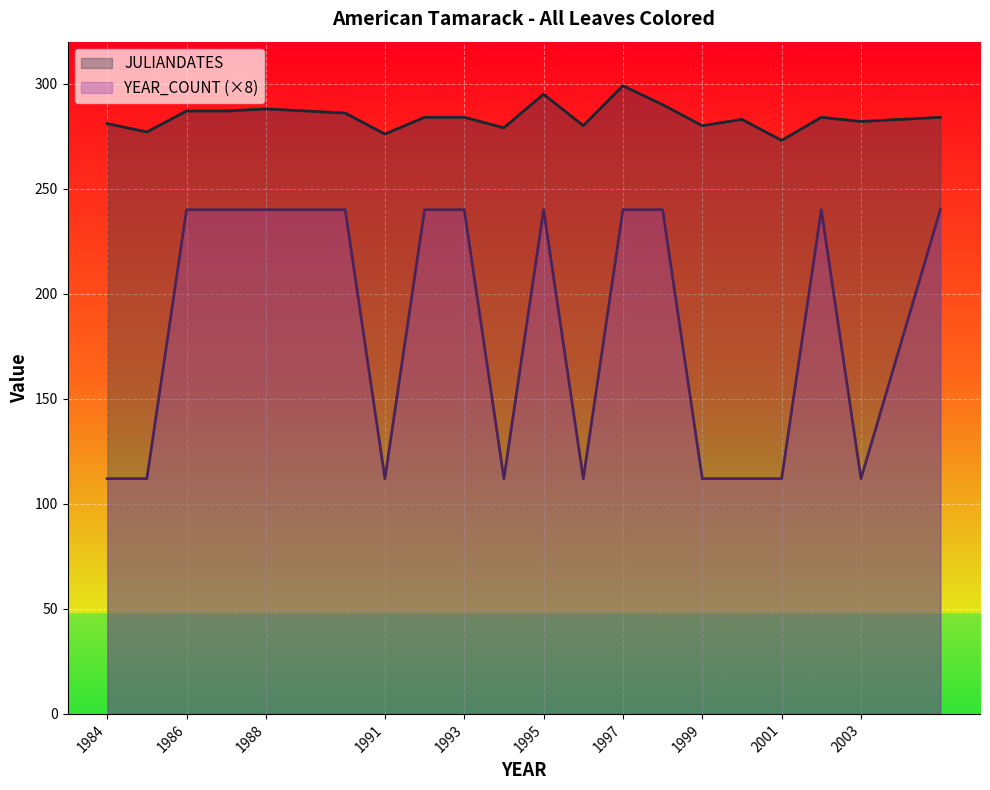

At which category does YEAR_COUNT reach its first local peak?

1995